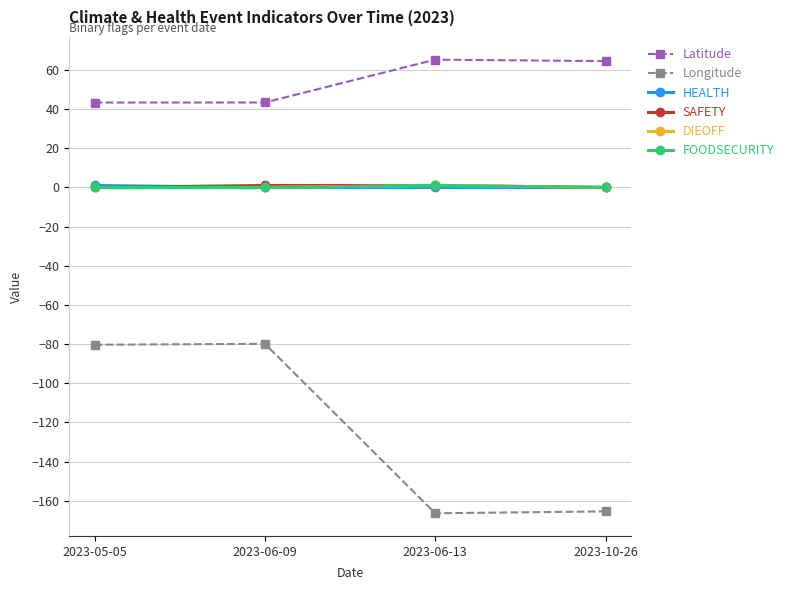

Is this an area chart (filled region under the line)?

No